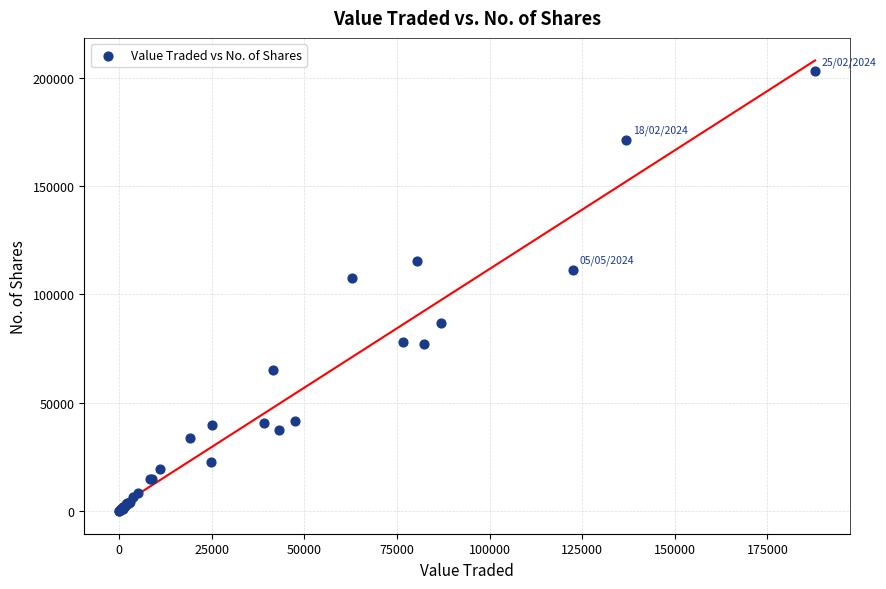

What Y value in the scatter plot is closest to 101521?

107672